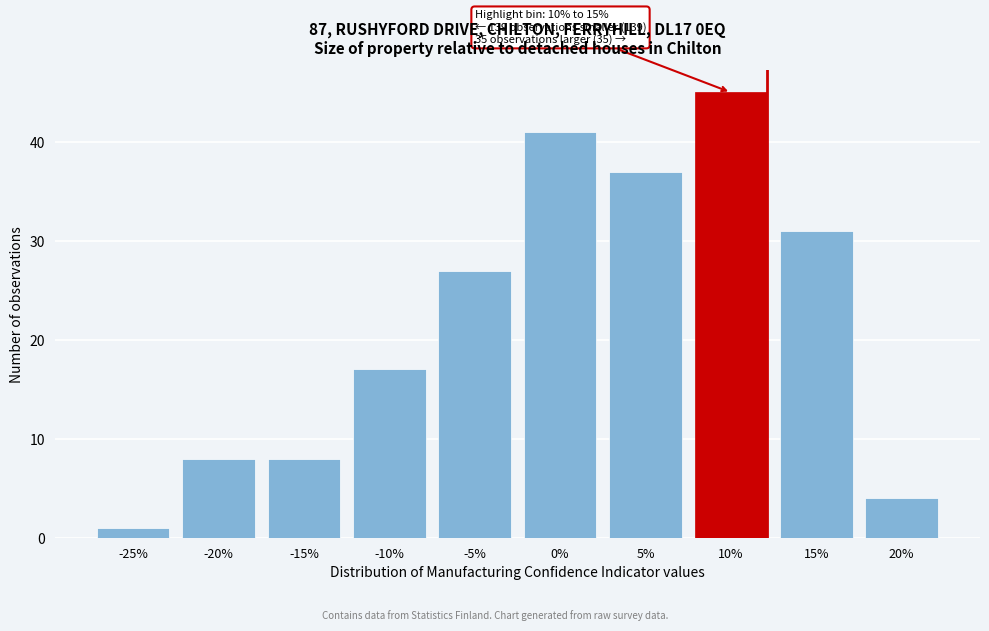

Reading right to left, what are all the values shown in this chart?

20%=4	15%=31	10%=45	5%=37	0%=41	-5%=27	-10%=17	-15%=8	-20%=8	-25%=1